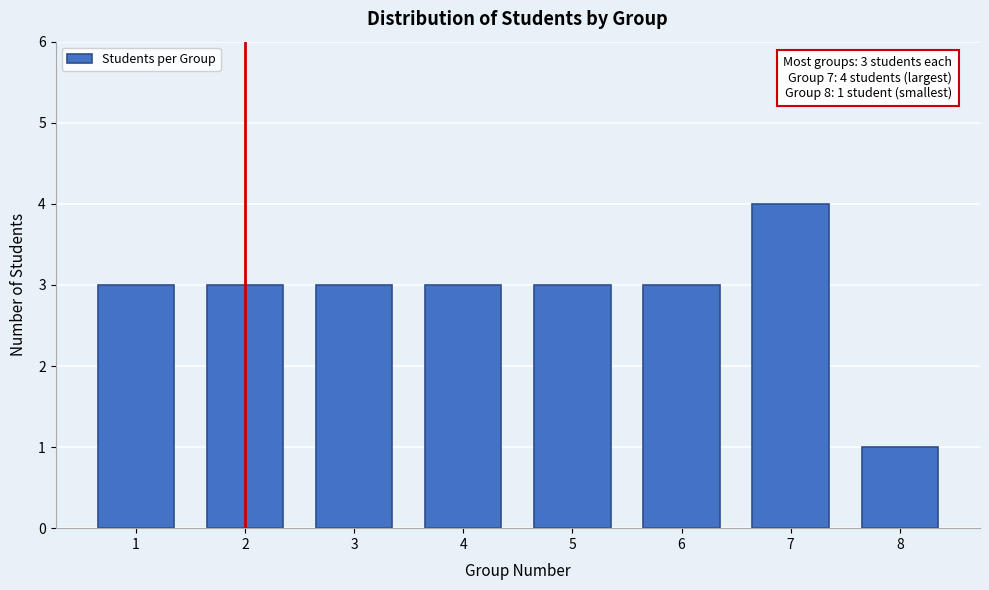

Reading left to right, extract all data points from this chart.

3	3	3	3	3	3	4	1